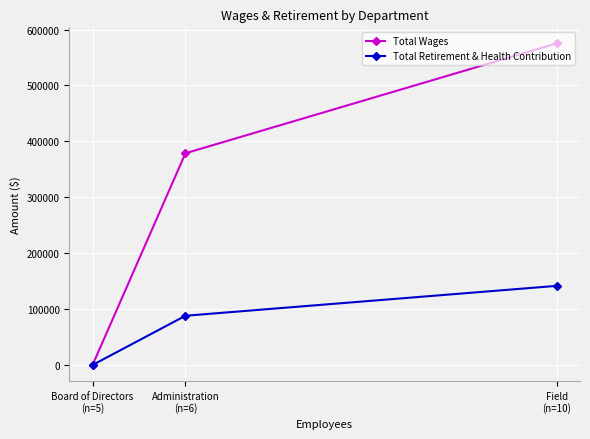

How many data points in Total Wages are above 378665?

1